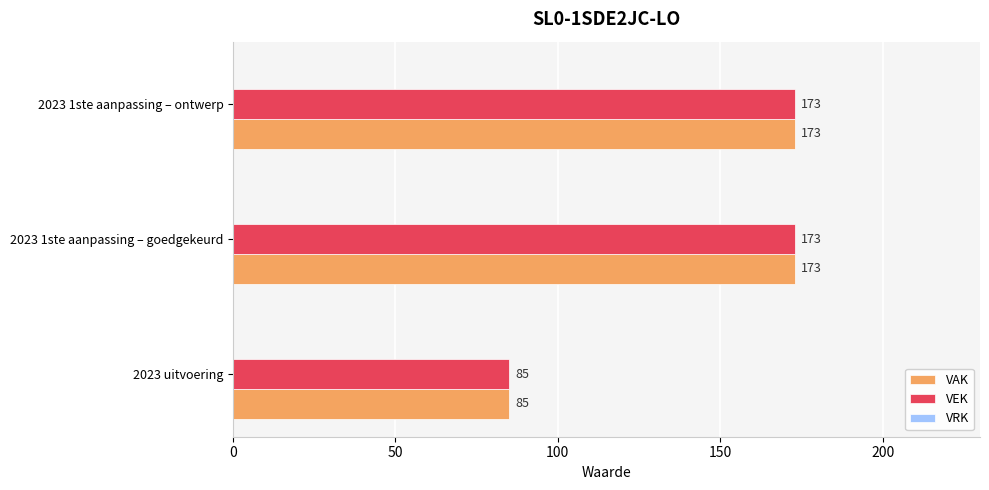

At how many categories does at least one series exceed 154?

2